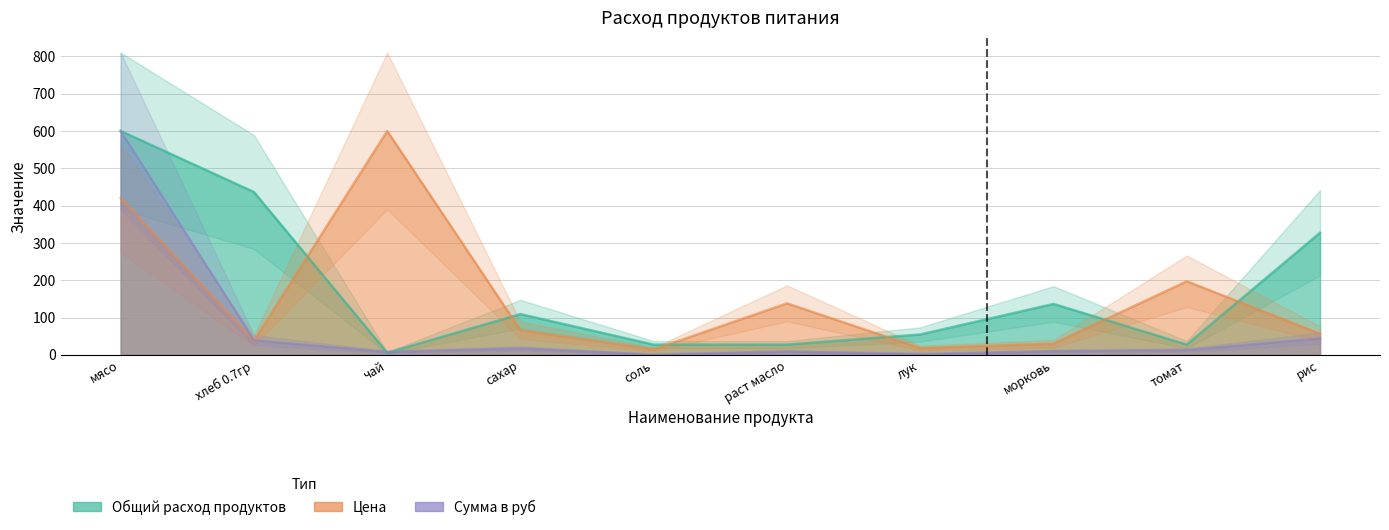

Which category has the lowest value in the Сумма в руб series?

соль